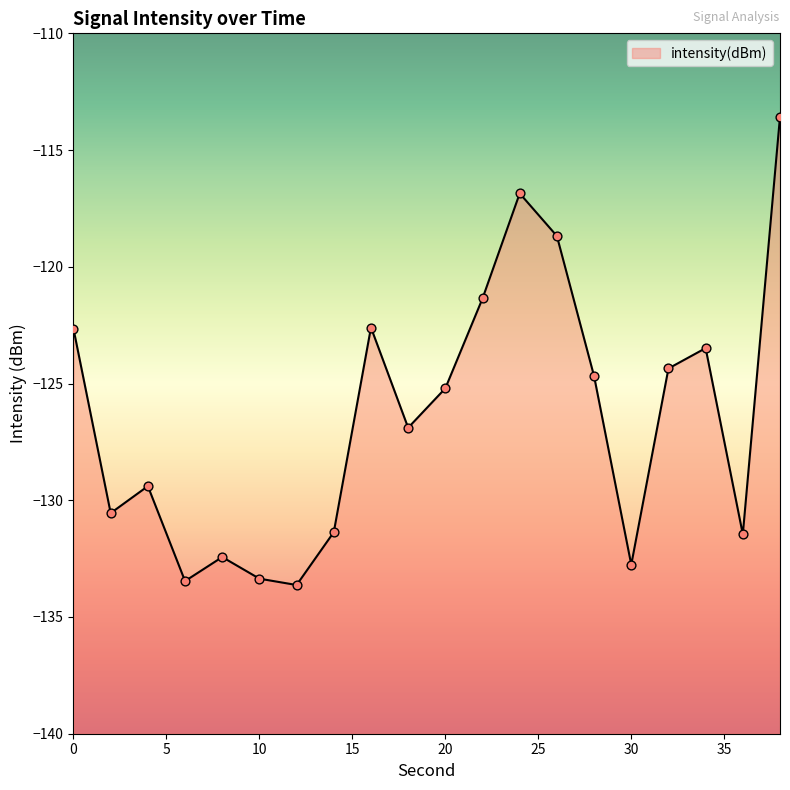

What is the change in value from 0 to 24?

+5.8